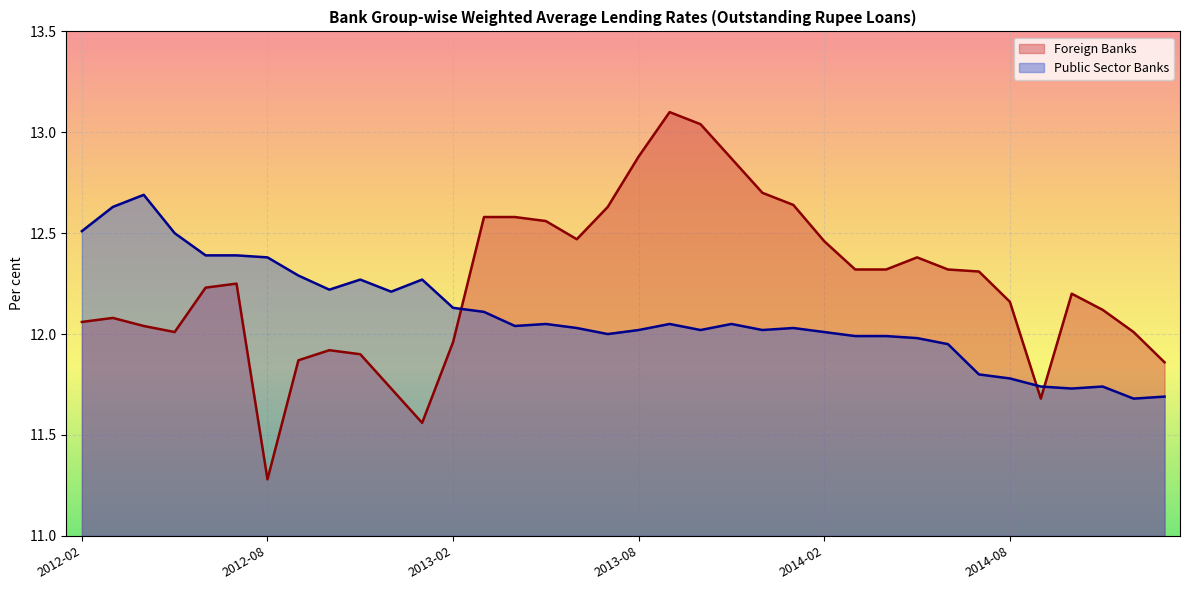

True or false: Foreign Banks has more than 0 points higher than both neighbors.

True